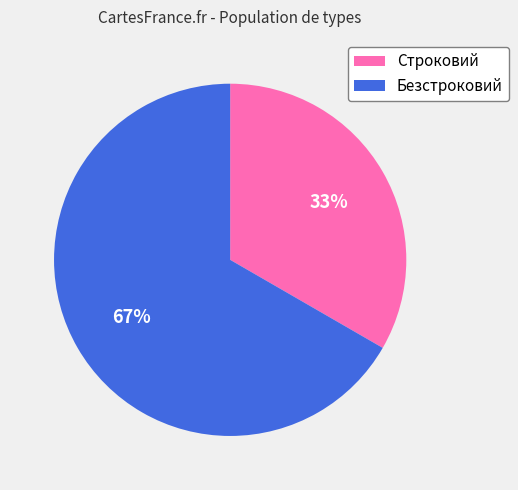

The Безстроковий slice represents 53% of the pie. True or false?

False